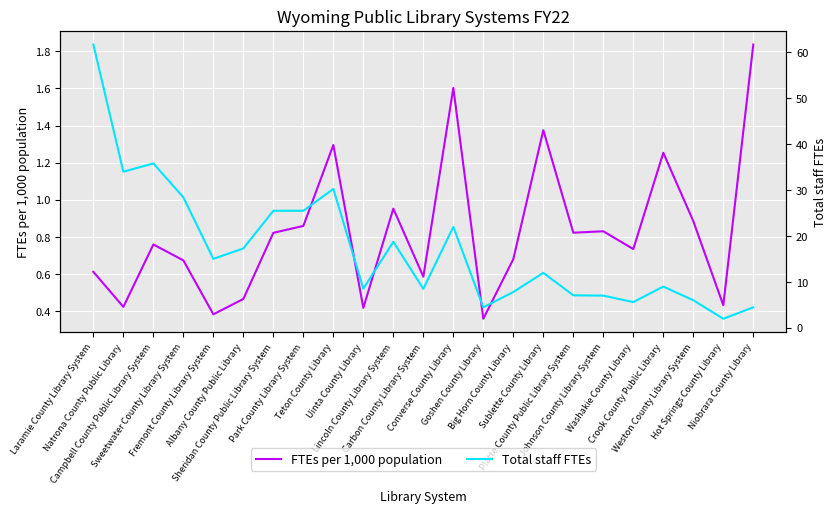

How many lines are shown in the chart?

2